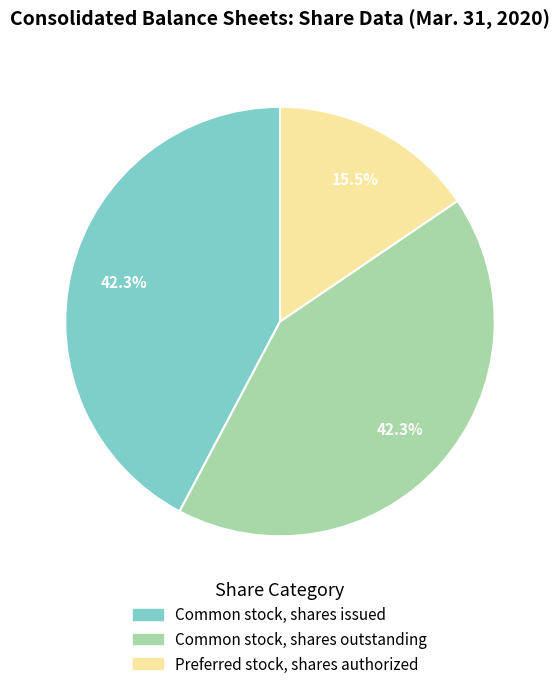

Is there any slice that represents more than half of the pie?

No